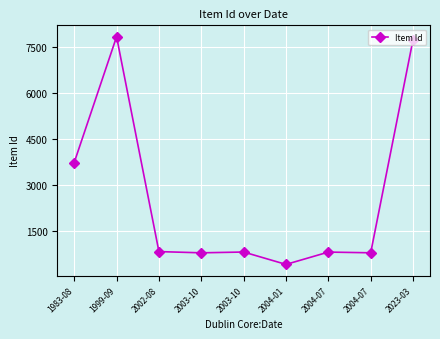

How many lines are shown in the chart?

1